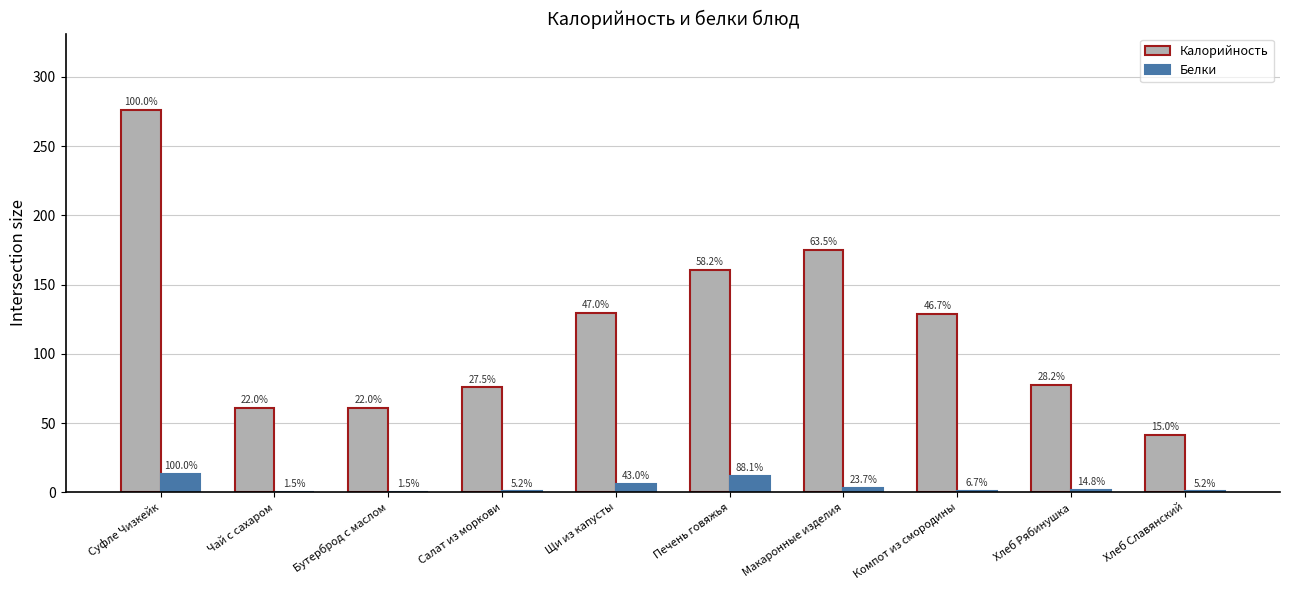

Are the bars grouped side by side (vs. stacked)?

Yes